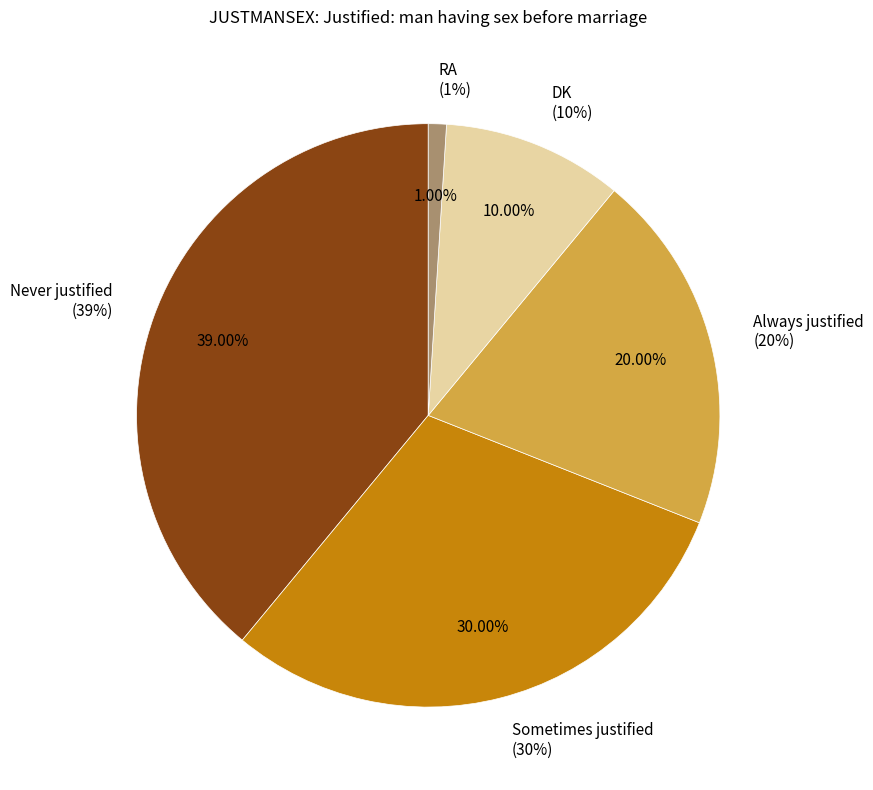

Is it true that DK is 10% of the pie?

True